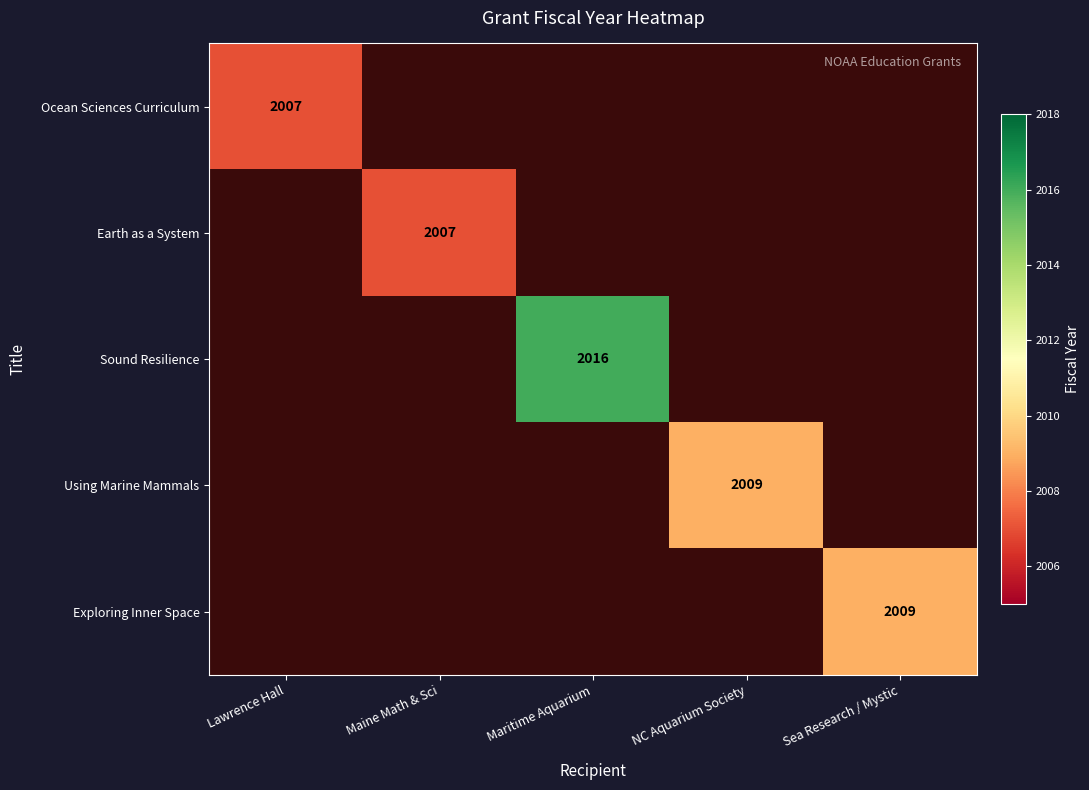

True or false: Earth as a System has a value of 2007 at Maine Math & Sci.

True